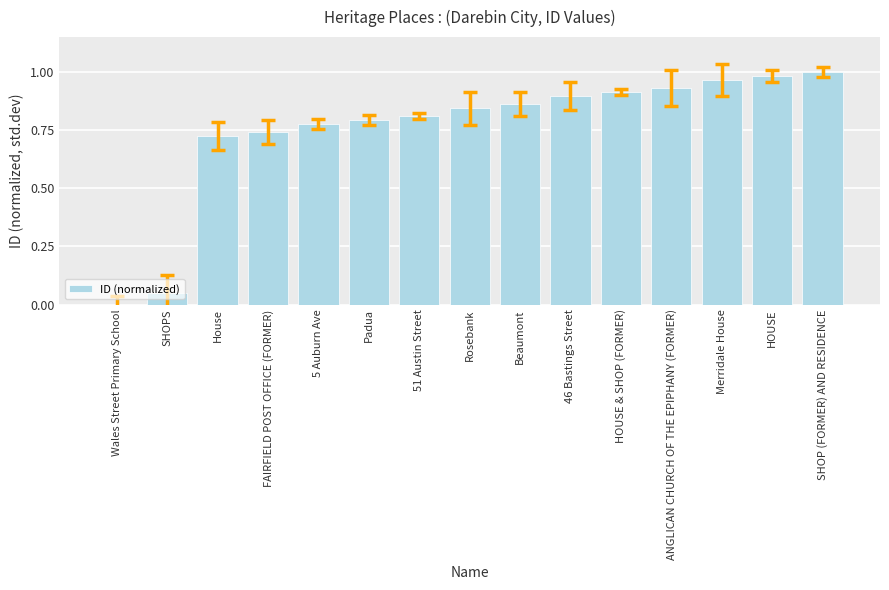

At which category does the chart reach its peak across all series?

SHOP (FORMER) AND RESIDENCE